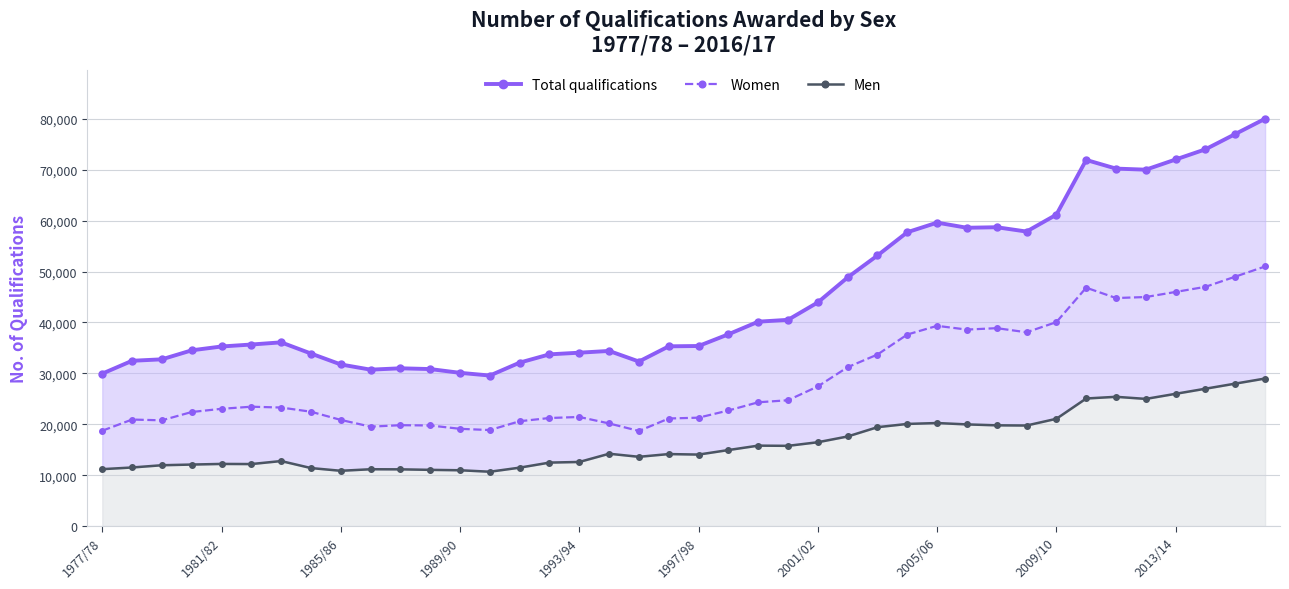

What is the minimum value for Women?

18704